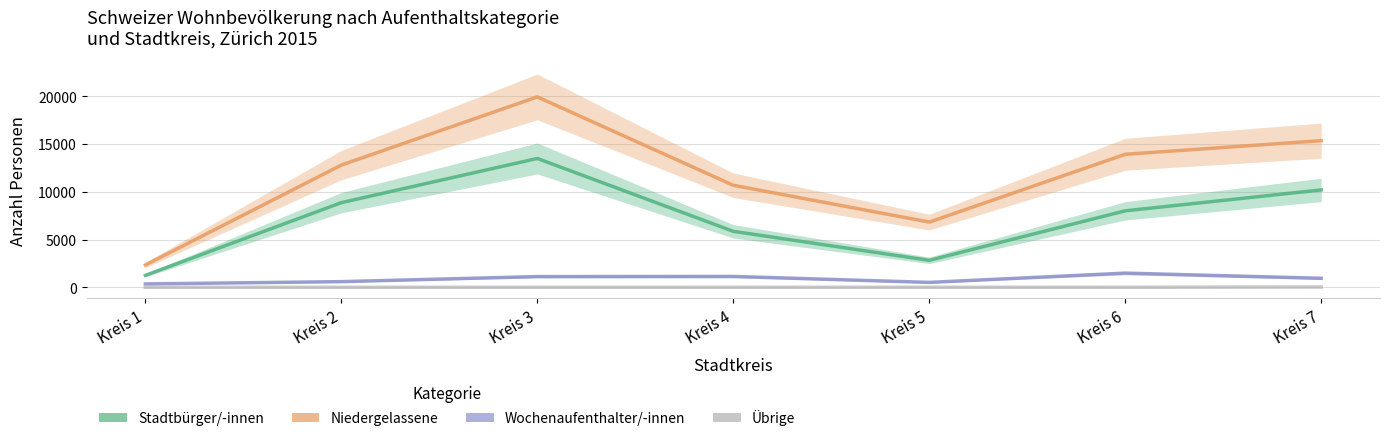

Reading right to left, what are all the values shown in this chart?

Stadtbuerger/-innen: Kreis 7=10198	Kreis 6=8009	Kreis 5=2825	Kreis 4=5862	Kreis 3=13493	Kreis 2=8867	Kreis 1=1251
Niedergelassene: Kreis 7=15358	Kreis 6=13928	Kreis 5=6829	Kreis 4=10685	Kreis 3=19940	Kreis 2=12800	Kreis 1=2335
Wochenaufenthalter/-innen: Kreis 7=945	Kreis 6=1486	Kreis 5=515	Kreis 4=1140	Kreis 3=1125	Kreis 2=594	Kreis 1=355
Uebrige: Kreis 7=31	Kreis 6=5	Kreis 5=2	Kreis 4=5	Kreis 3=3	Kreis 2=0	Kreis 1=0